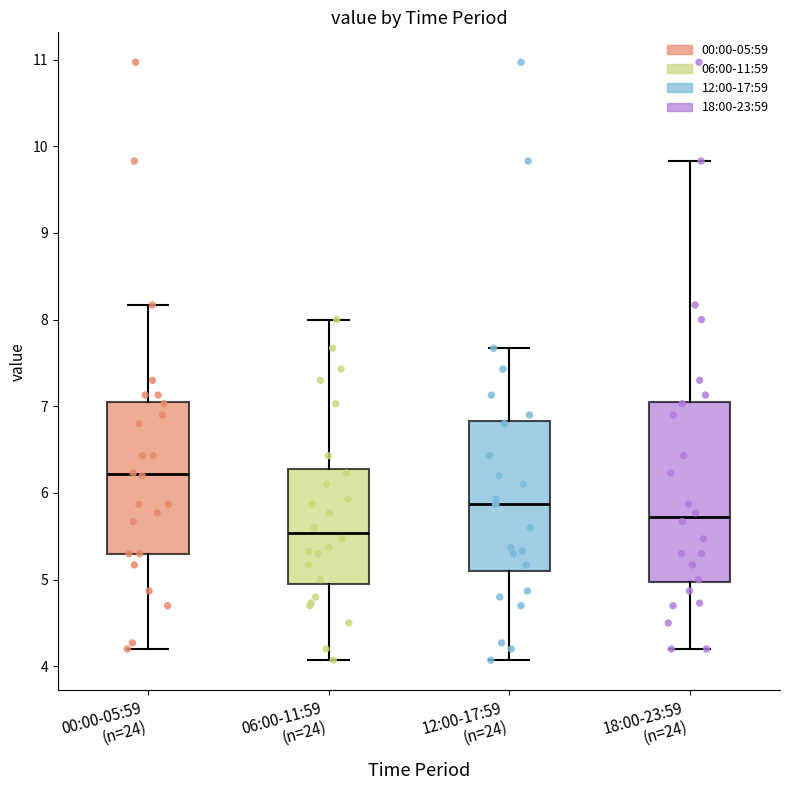

Reading left to right, transcribe this box plot: for each box, give where its median line is, the range the box spans, and where its two whiskers end, as read against the y-axis. The values are not printed on the chart, so give them approximately, as read against the axis.

00:00-05:59 (n=24): median 6.2, box 5.3 to 7.1, whiskers 4.2 to 8.2
06:00-11:59 (n=24): median 5.5, box 5.0 to 6.3, whiskers 4.1 to 8.0
12:00-17:59 (n=24): median 5.9, box 5.1 to 6.8, whiskers 4.1 to 7.7
18:00-23:59 (n=24): median 5.7, box 5.0 to 7.1, whiskers 4.2 to 9.8